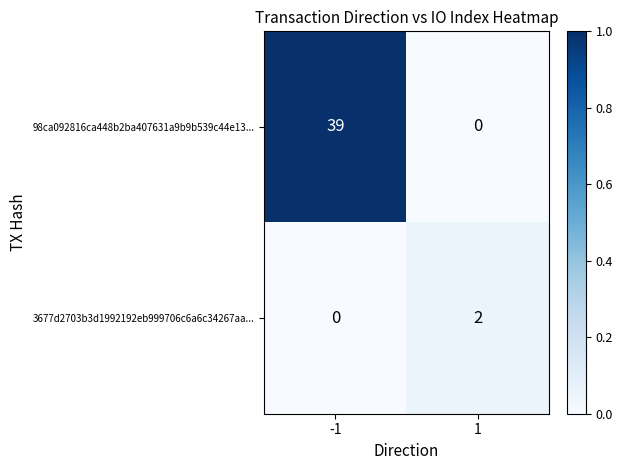

Rank the series by their average value, from lowest to highest.

3677d2703b3d1992192eb999706c6a6c34267aa..., 98ca092816ca448b2ba407631a9b9b539c44e13...